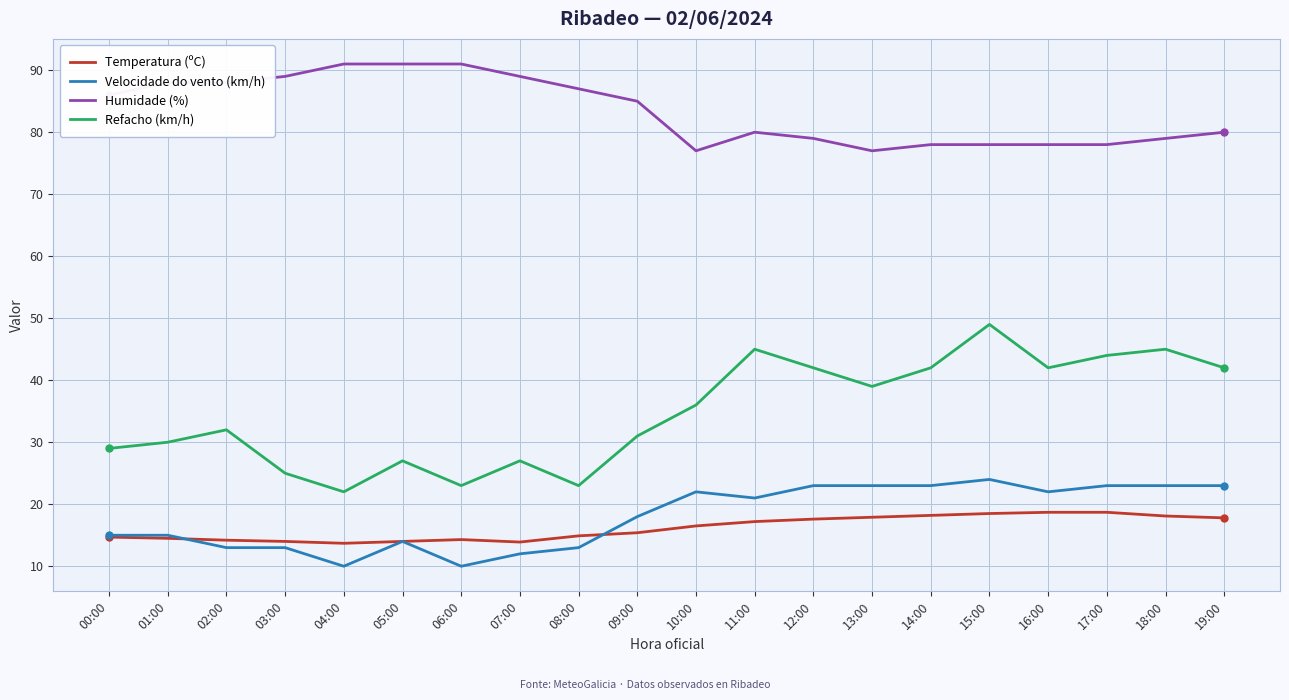

What position from the left is 16:00?

17